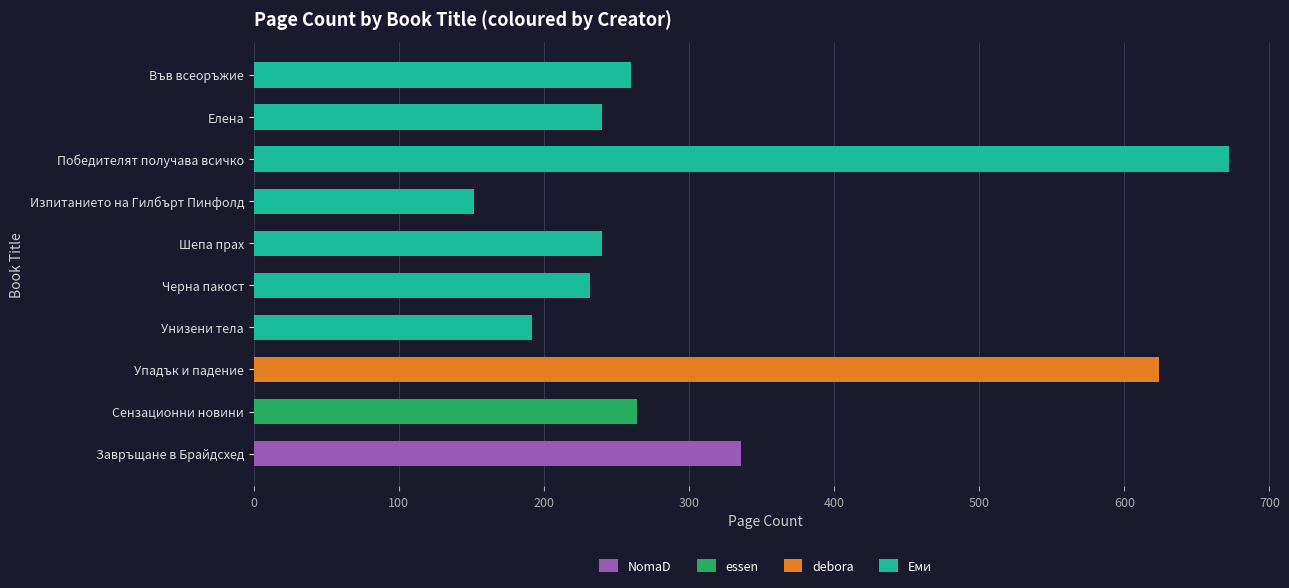

At which label is Еми closest to 412?

Във всеоръжие